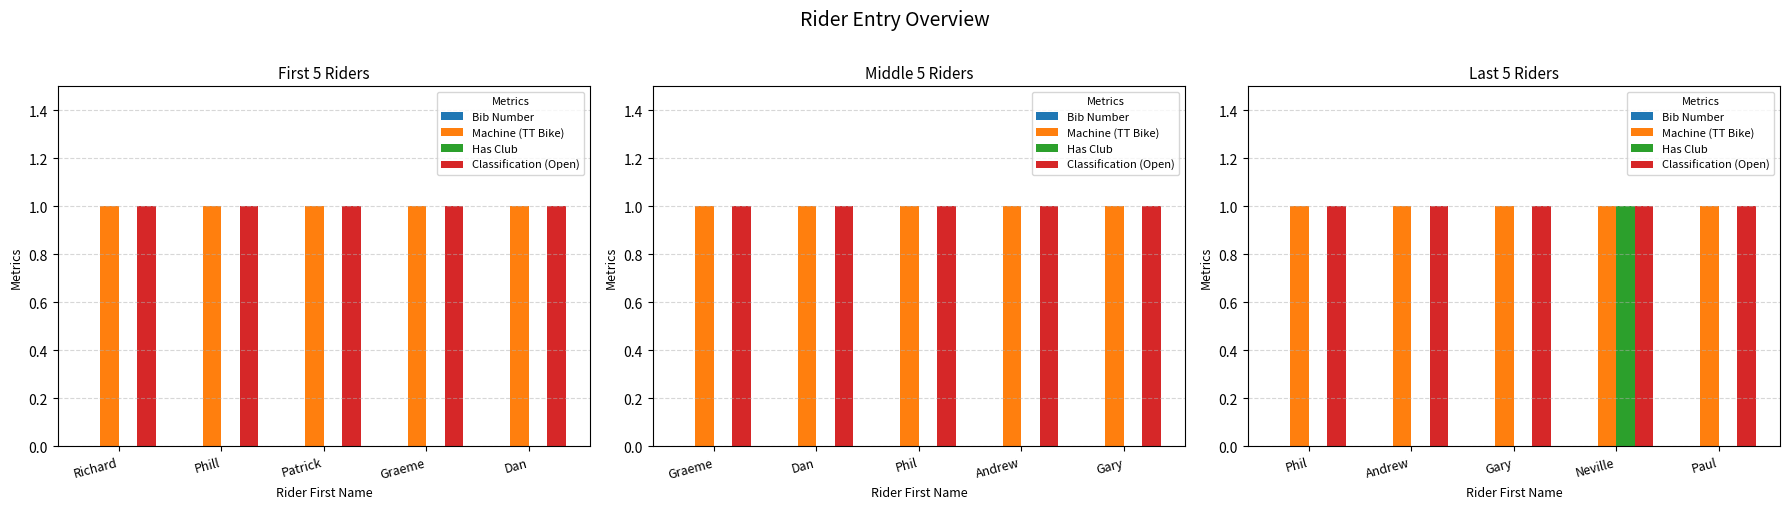

Between Phil and Paul, which is larger?

Phil